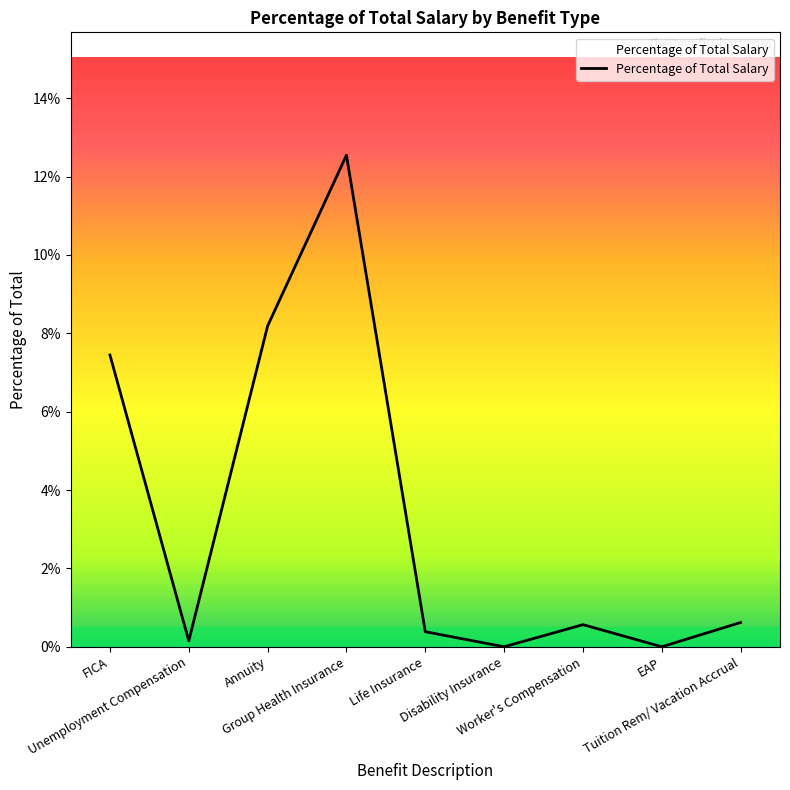

Does the chart have visible grid lines?

No